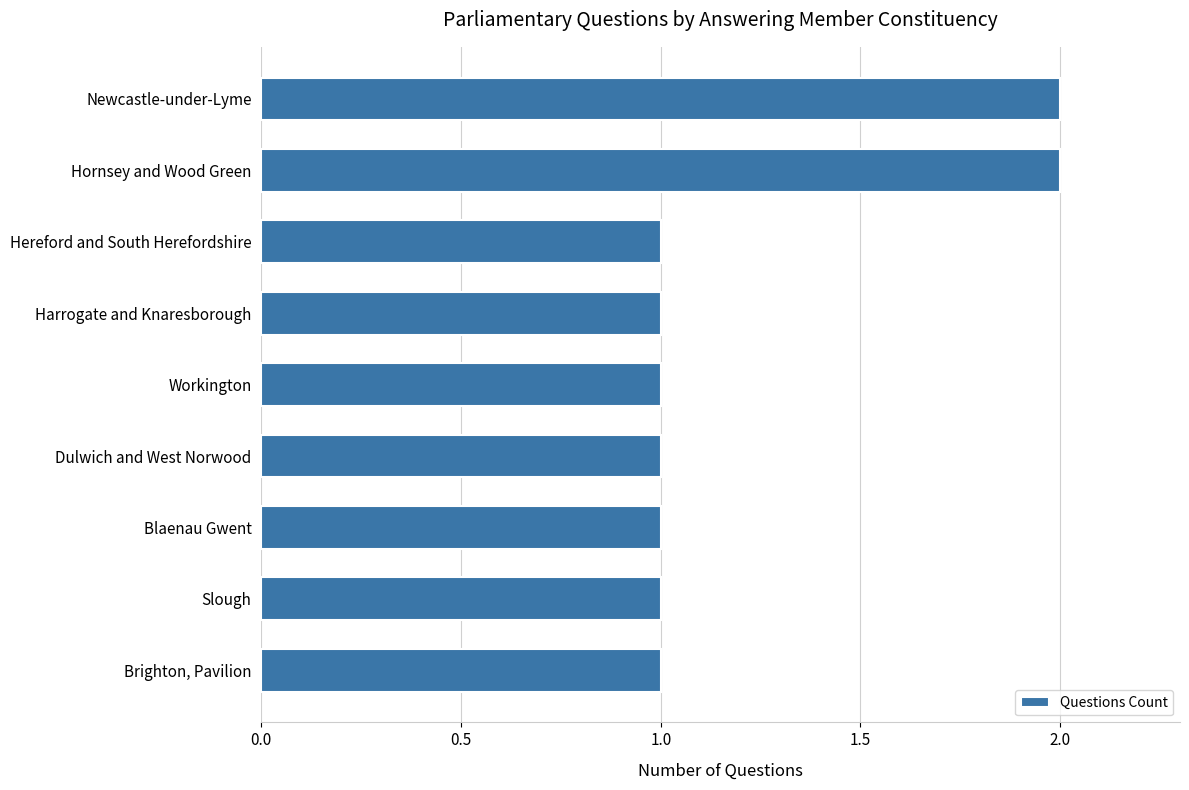

What is the sum of the values at Blaenau Gwent and Hornsey and Wood Green?

3